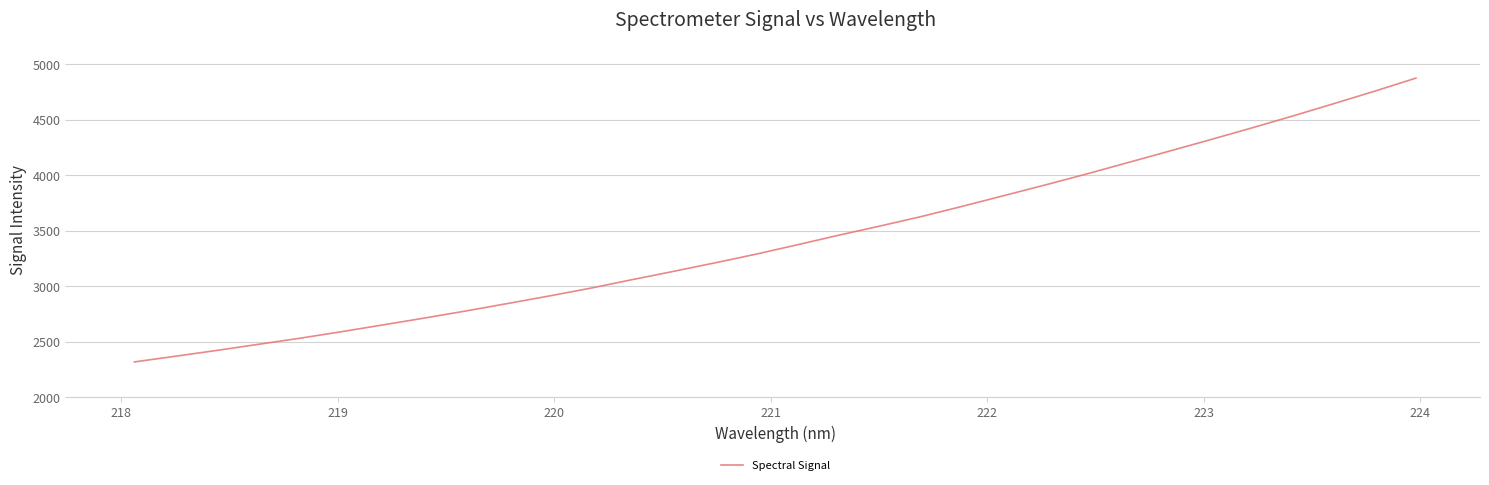

Reading left to right, what are all the values shown in this chart?

2317.9	2369.4	2422.0	2476.7	2531.4	2590.0	2651.0	2712.7	2776.3	2843.0	2910.5	2980.6	3057.0	3131.6	3208.3	3286.8	3371.3	3457.6	3540.5	3625.8	3718.7	3814.4	3910.5	4009.2	4111.8	4214.7	4318.7	4424.3	4532.7	4644.5	4758.1	4876.0